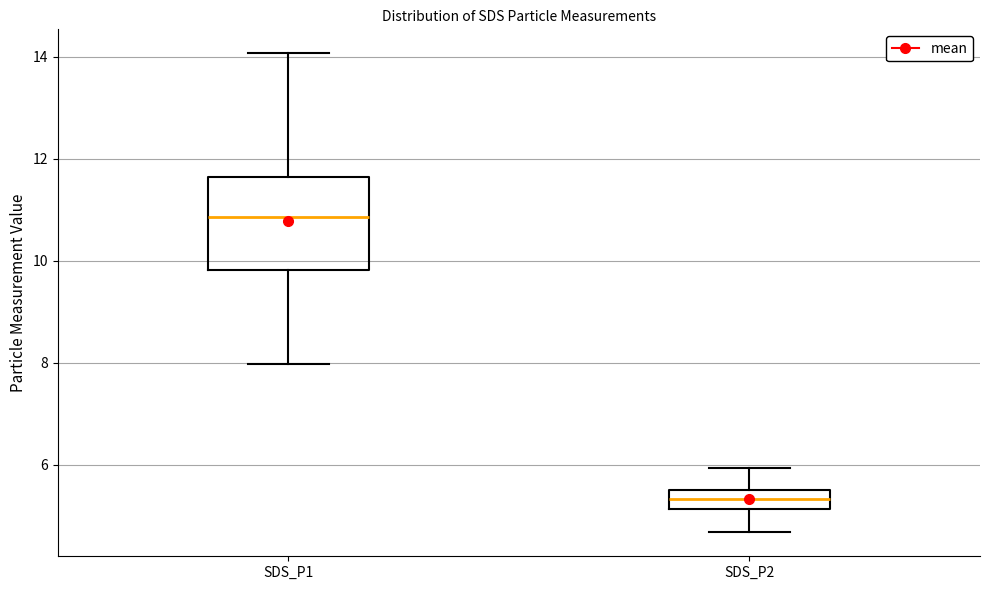

Reading left to right, read every box against the y-axis: the position of its median line, the range the box covers, and the ends of its whiskers. The values are not printed on the chart, so give them approximately, as read against the axis.

SDS_P1: median 10.8, box 9.8 to 11.6, whiskers 8.0 to 14.0
SDS_P2: median 5.4, box 5.2 to 5.6, whiskers 4.6 to 6.0